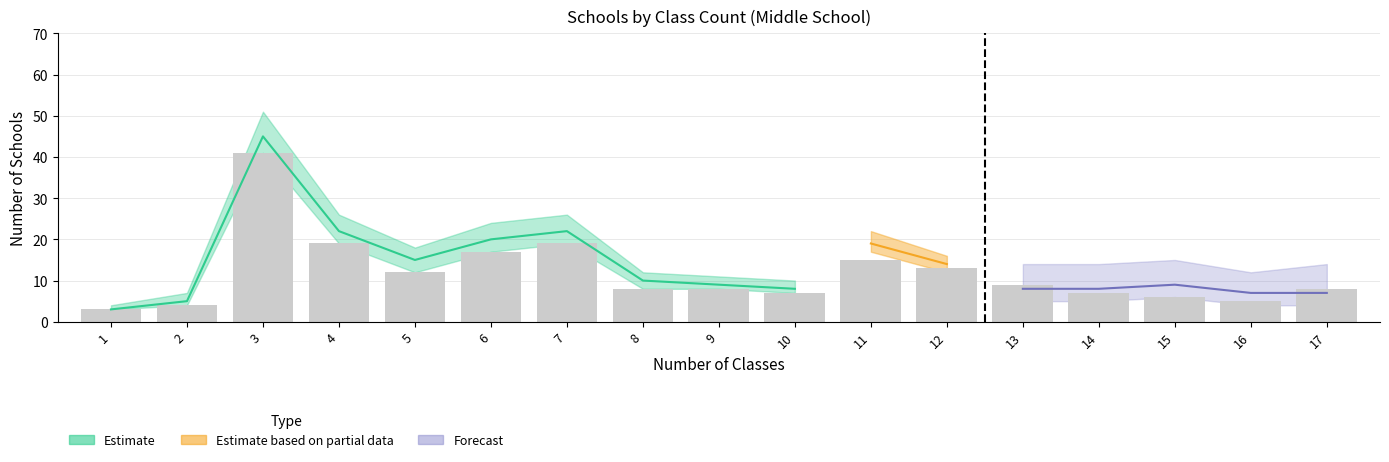

What is the difference between the values at 7 and 13?

10